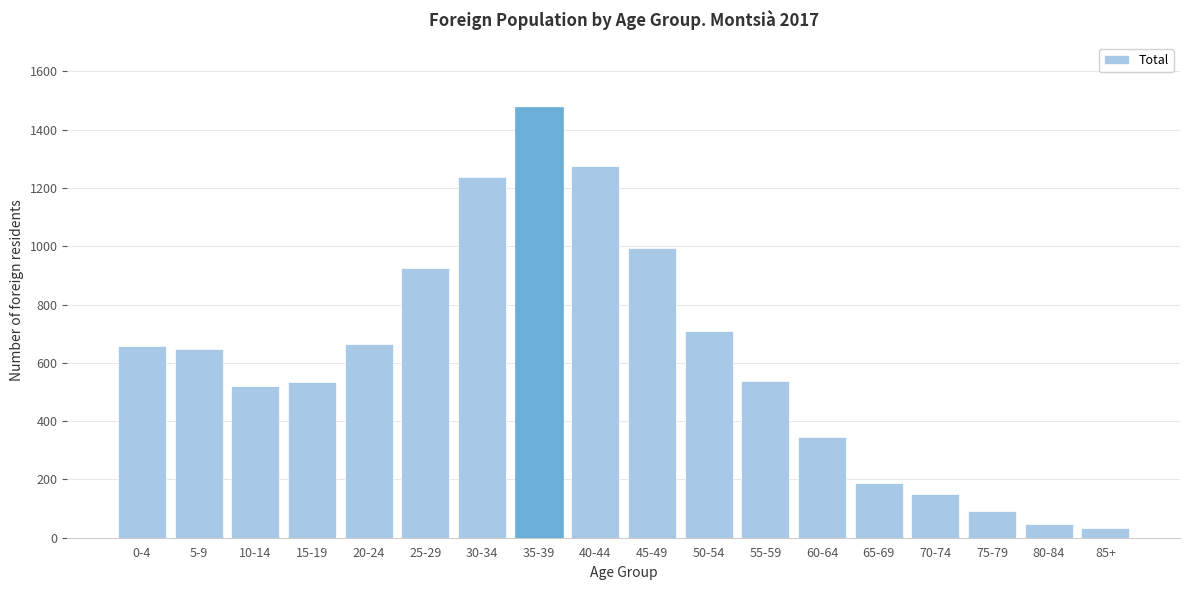

What is the greatest value displayed?

1477